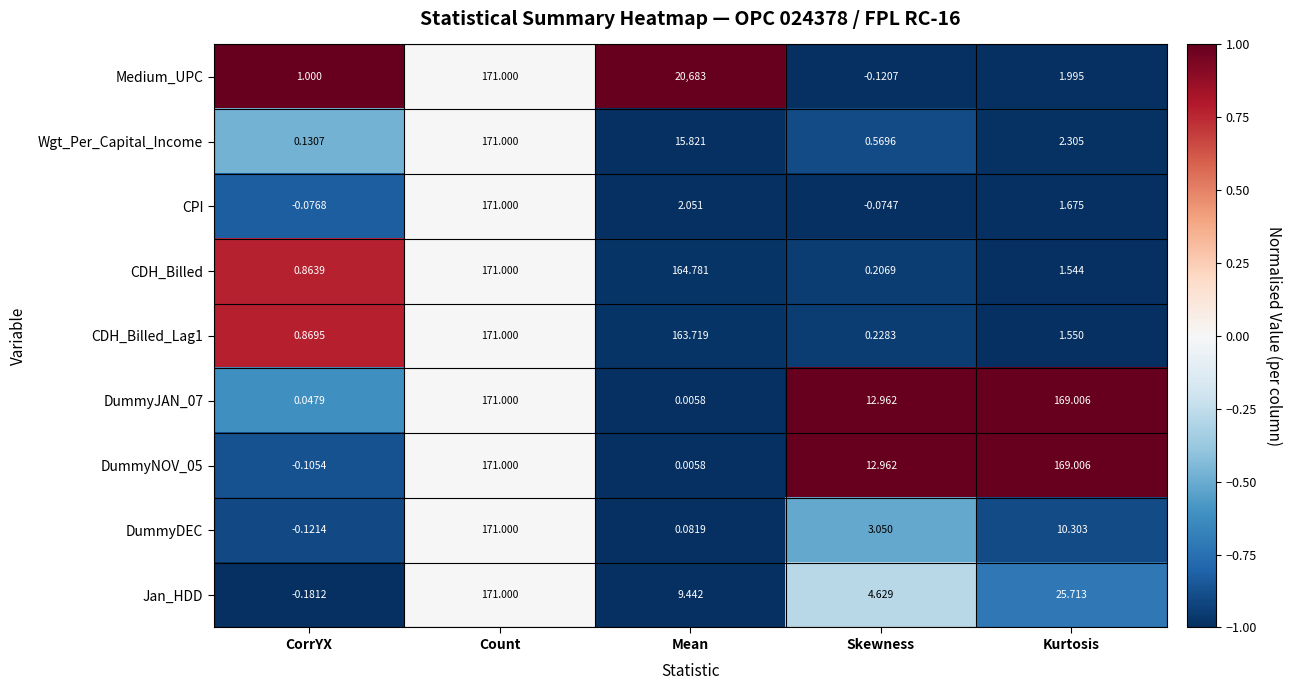

Where is Wgt_Per_Capital_Income nearest to the value 85?

Mean